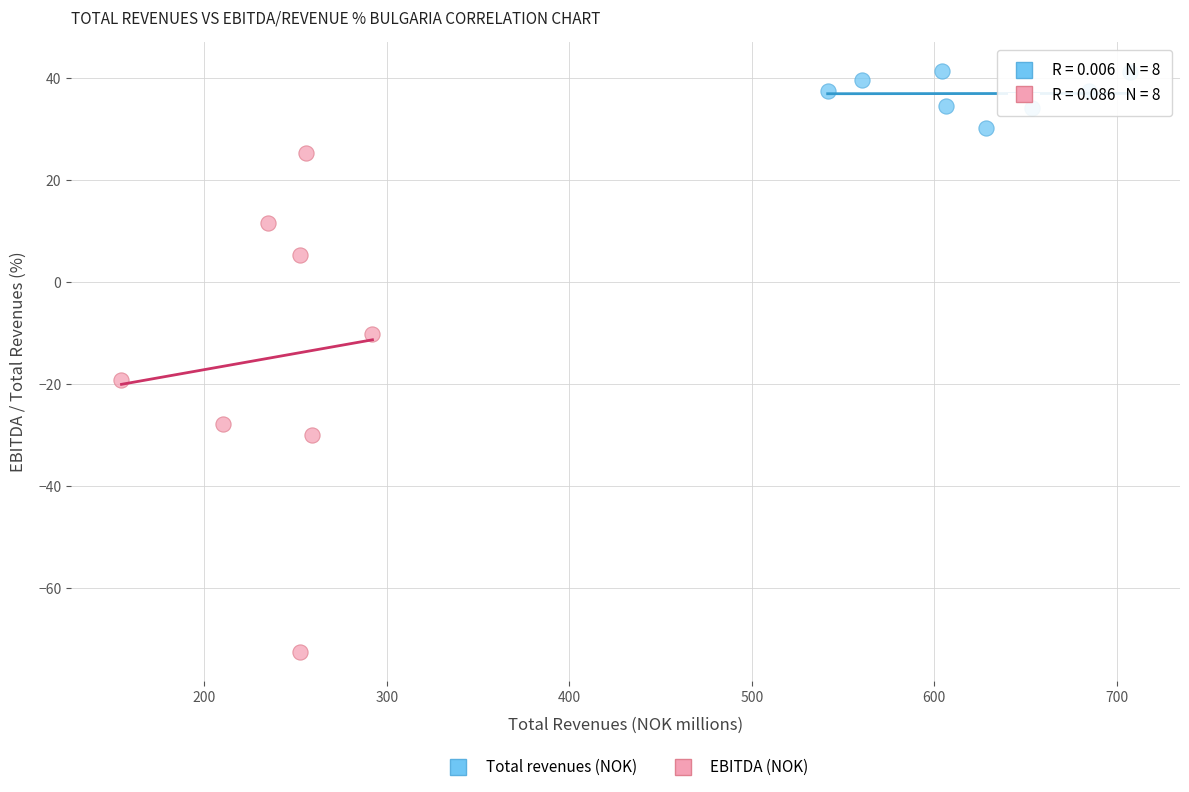

Which series reaches the minimum Y coordinate?

EBITDA (NOK)